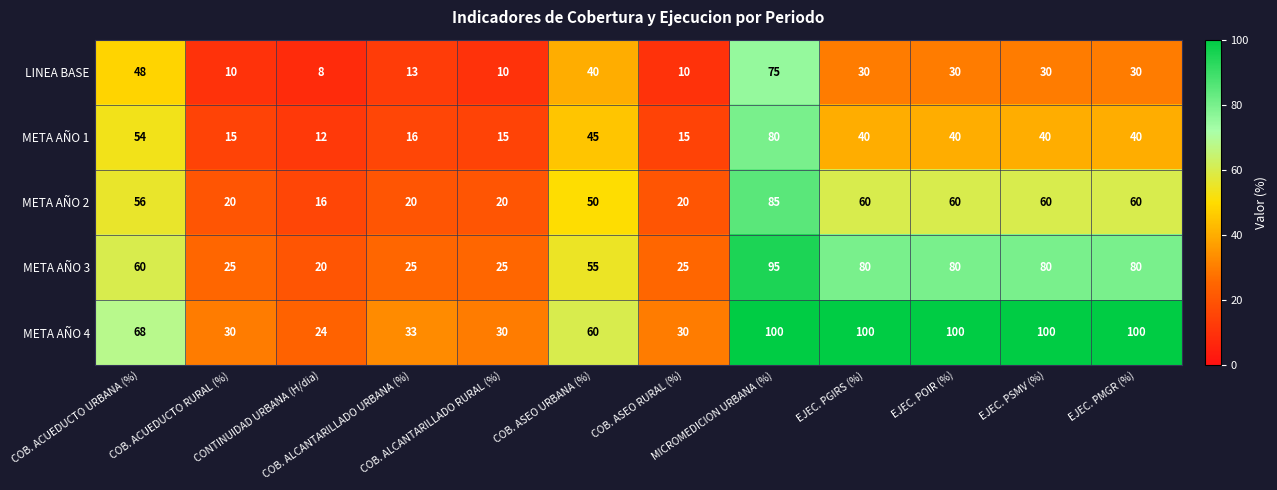

List the series in order of their peak value, lowest first.

LINEA BASE, META AÑO 1, META AÑO 2, META AÑO 3, META AÑO 4